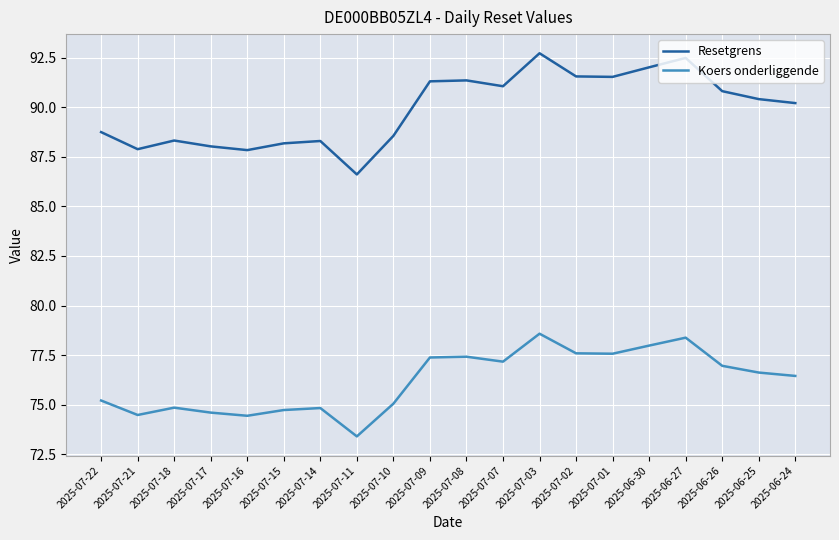

What position from the left is 2025-07-01?

15